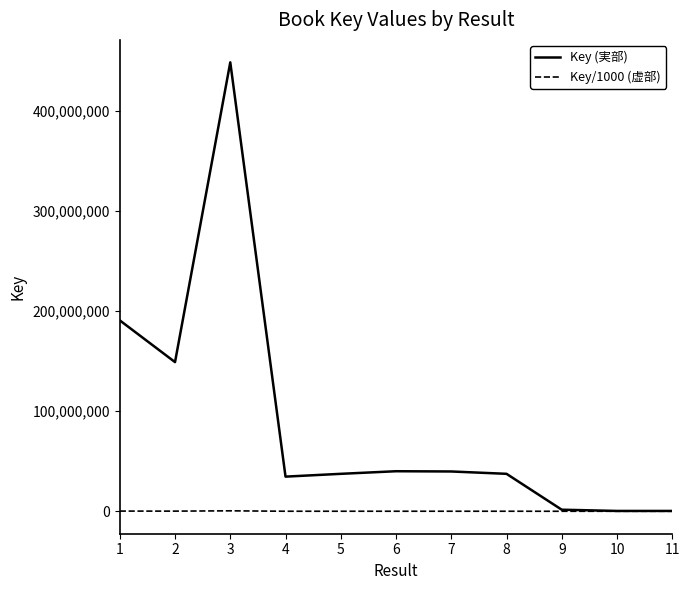

What is the minimum value for Key (実部)?

332807